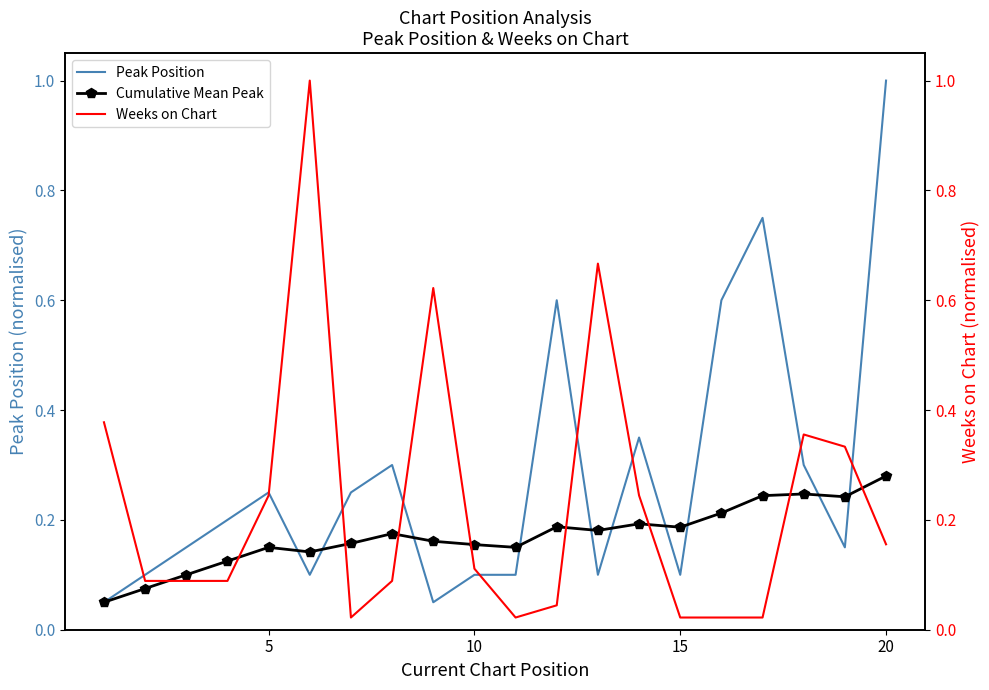

Reading right to left, list all the values displayed in this chart.

Peak Position: 1.0	0.1	0.3	0.8	0.6	0.1	0.3	0.1	0.6	0.1	0.1	0.1	0.3	0.2	0.1	0.2	0.2	0.1	0.1	0.1
Cumulative Mean Peak: 0.3	0.2	0.2	0.2	0.2	0.2	0.2	0.2	0.2	0.1	0.2	0.2	0.2	0.2	0.1	0.1	0.1	0.1	0.1	0.1
Weeks on Chart: 0.2	0.3	0.4	0.0	0.0	0.0	0.2	0.7	0.0	0.0	0.1	0.6	0.1	0.0	1.0	0.2	0.1	0.1	0.1	0.4